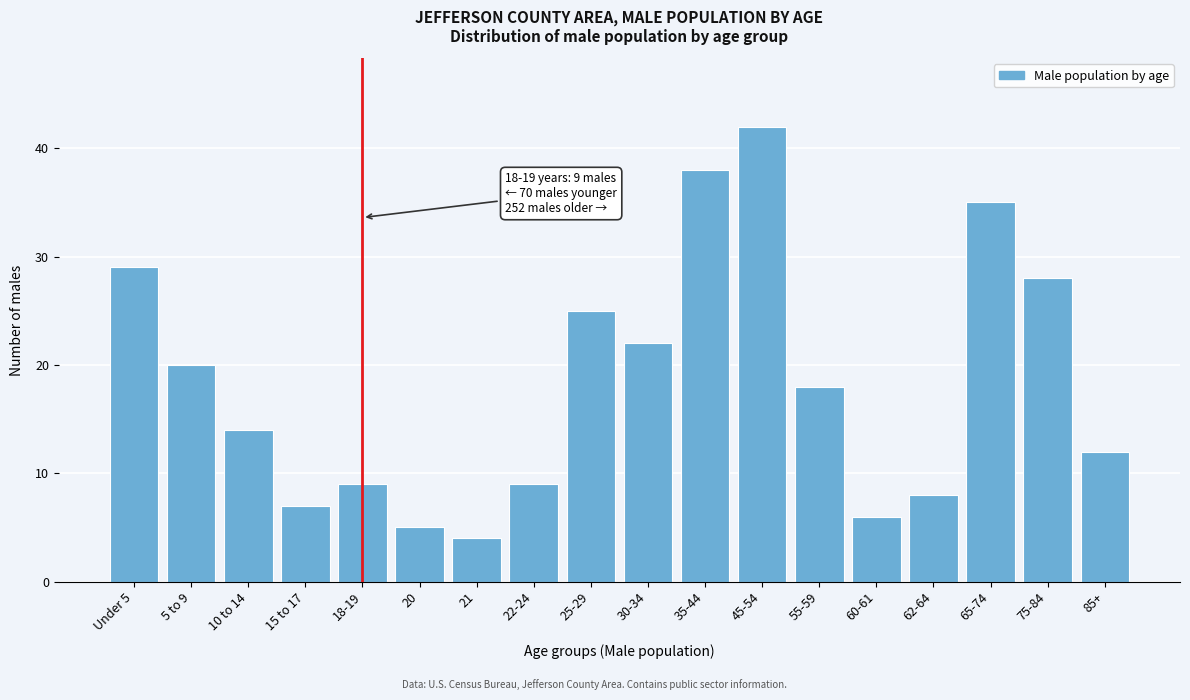

Reading left to right, list all the values displayed in this chart.

29	20	14	7	9	5	4	9	25	22	38	42	18	6	8	35	28	12